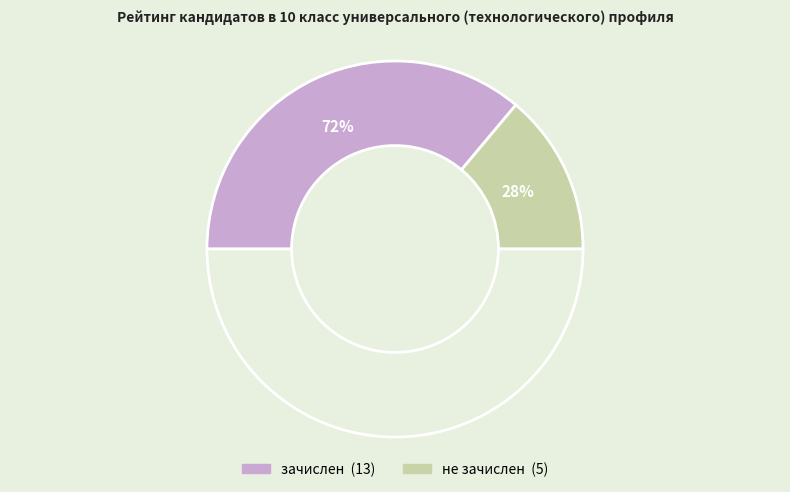

Do зачислен and не зачислен together represent more than half of the pie?

Yes